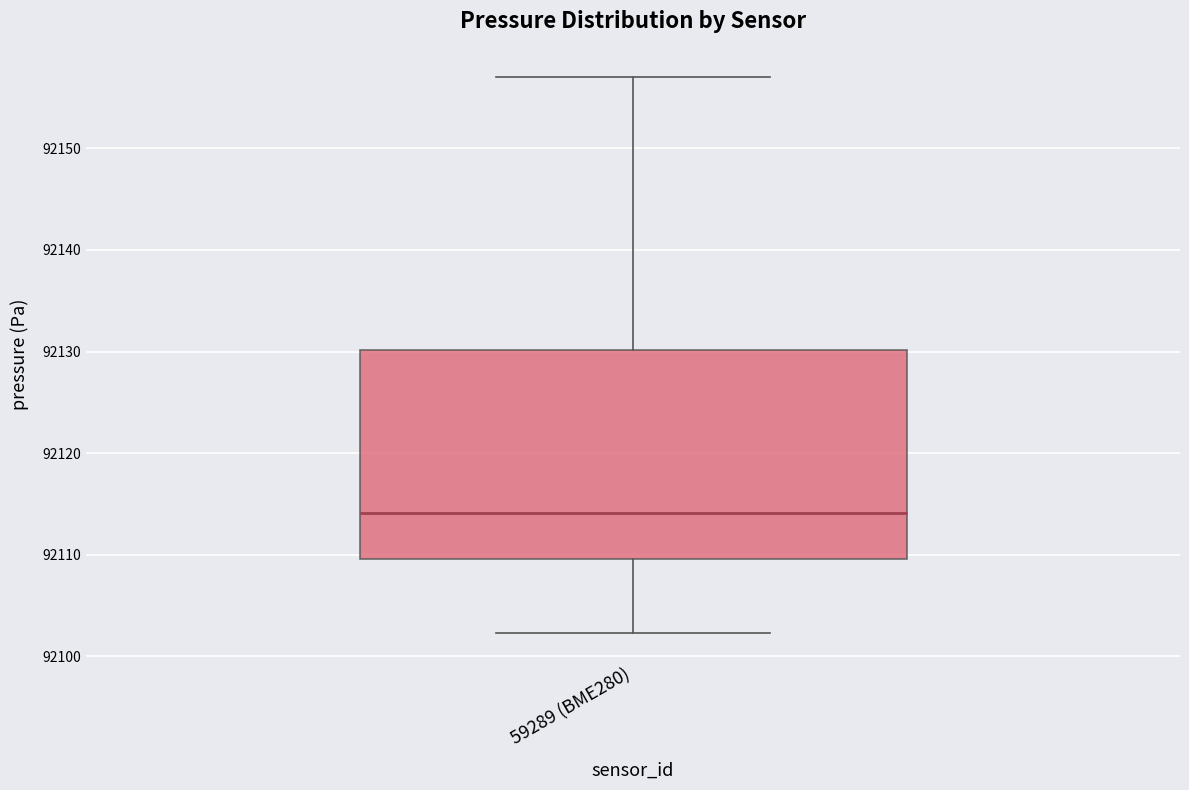

Transcribe this box plot: give where the median line is, the range the box spans, and where the two whiskers end, as read against the y-axis. The values are not printed on the chart, so give them approximately, as read against the axis.

median 92114, box 92110 to 92130, whiskers 92102 to 92157